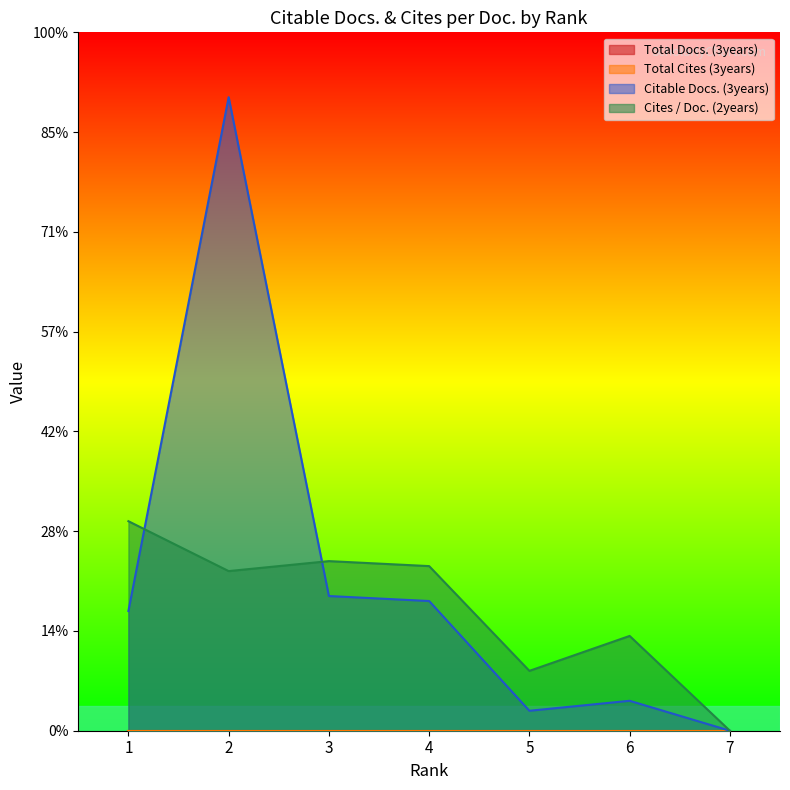

At which label does Citable Docs. (3years) first exceed 24?

2